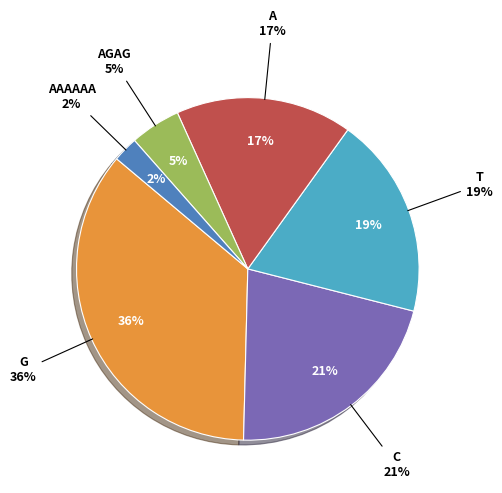

Which slice is the smallest?

AAAAAA